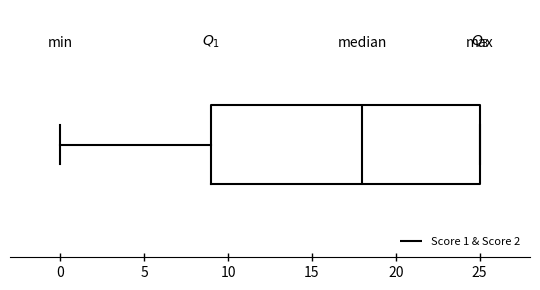

Transcribe this box plot: give where the median line is, the range the box spans, and where the two whiskers end, as read against the x-axis. The values are not printed on the chart, so give them approximately, as read against the axis.

median 18, box 9 to 25, whiskers 0 to 25